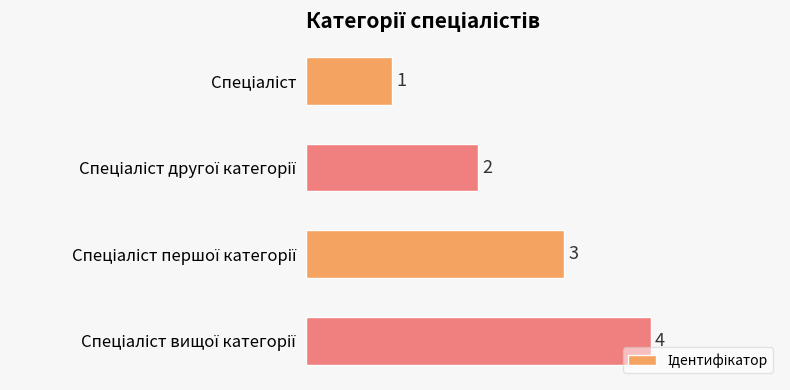

Count the values in the range 2 to 4.

3